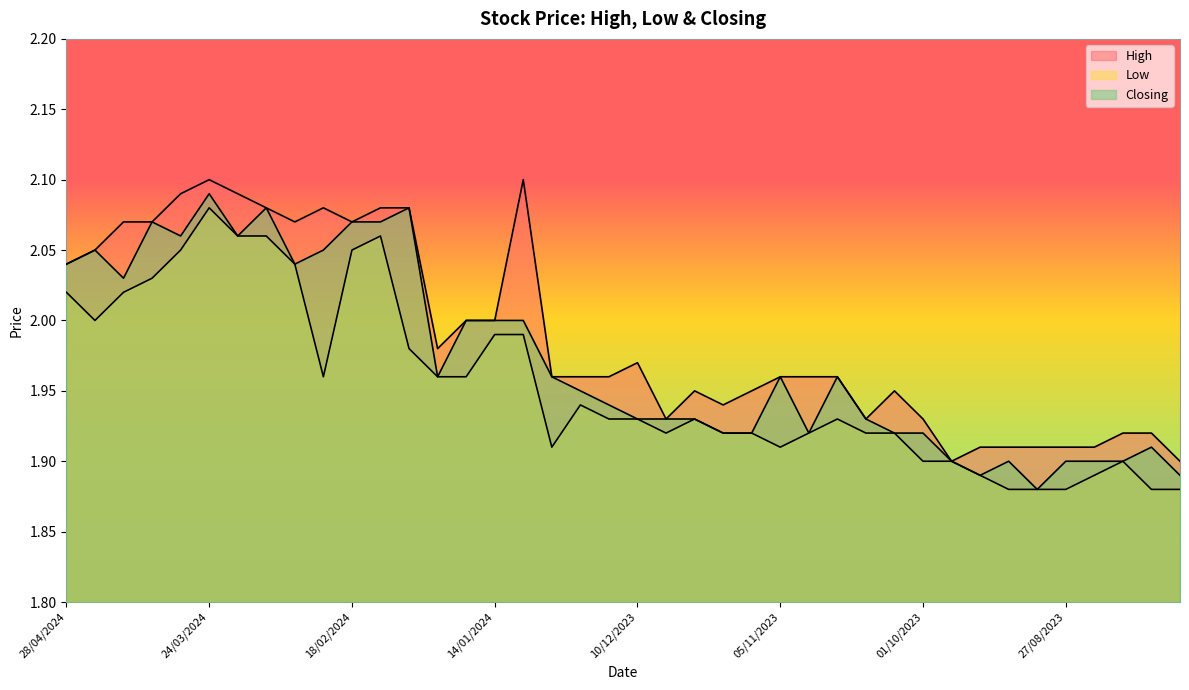

Rank the series by their maximum value, from highest to lowest.

High, Closing, Low